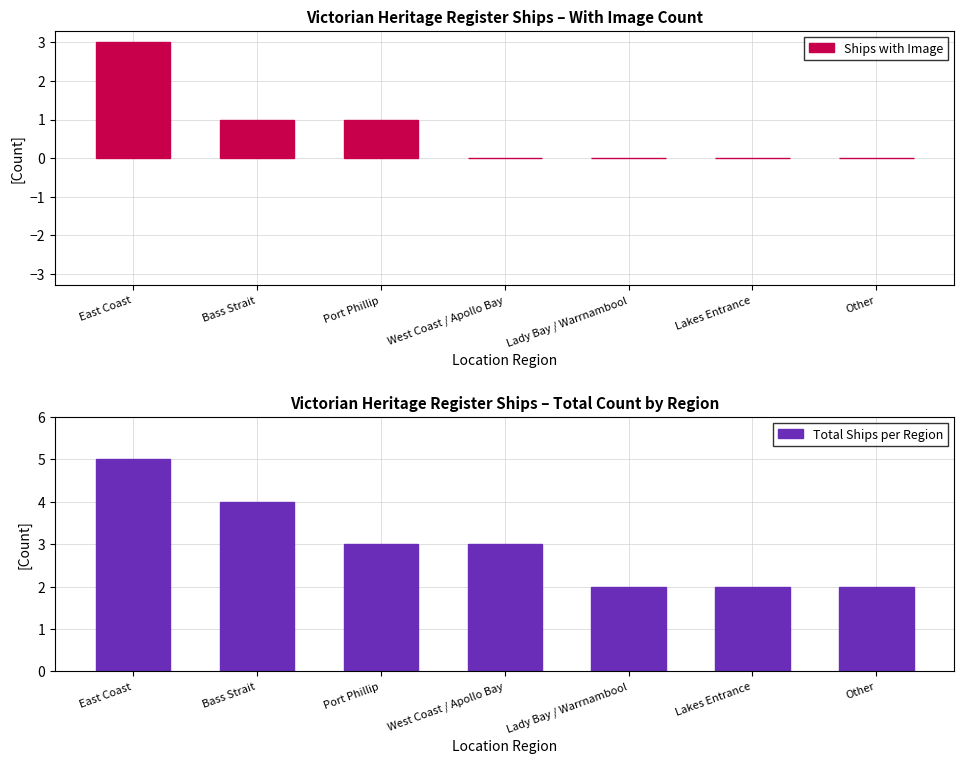

Which series has the largest total across all categories?

Total Ships per Region